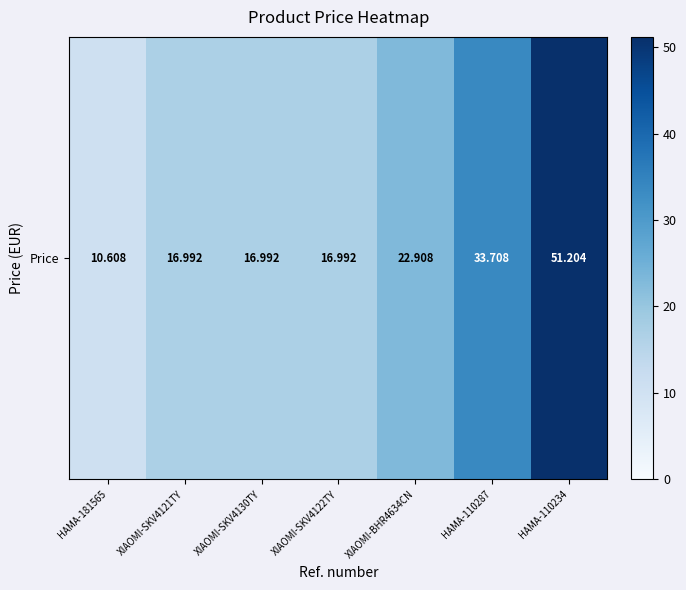

What is the ratio of the value at XIAOMI-SKV4121TY to the value at XIAOMI-BHR4634CN?

0.7